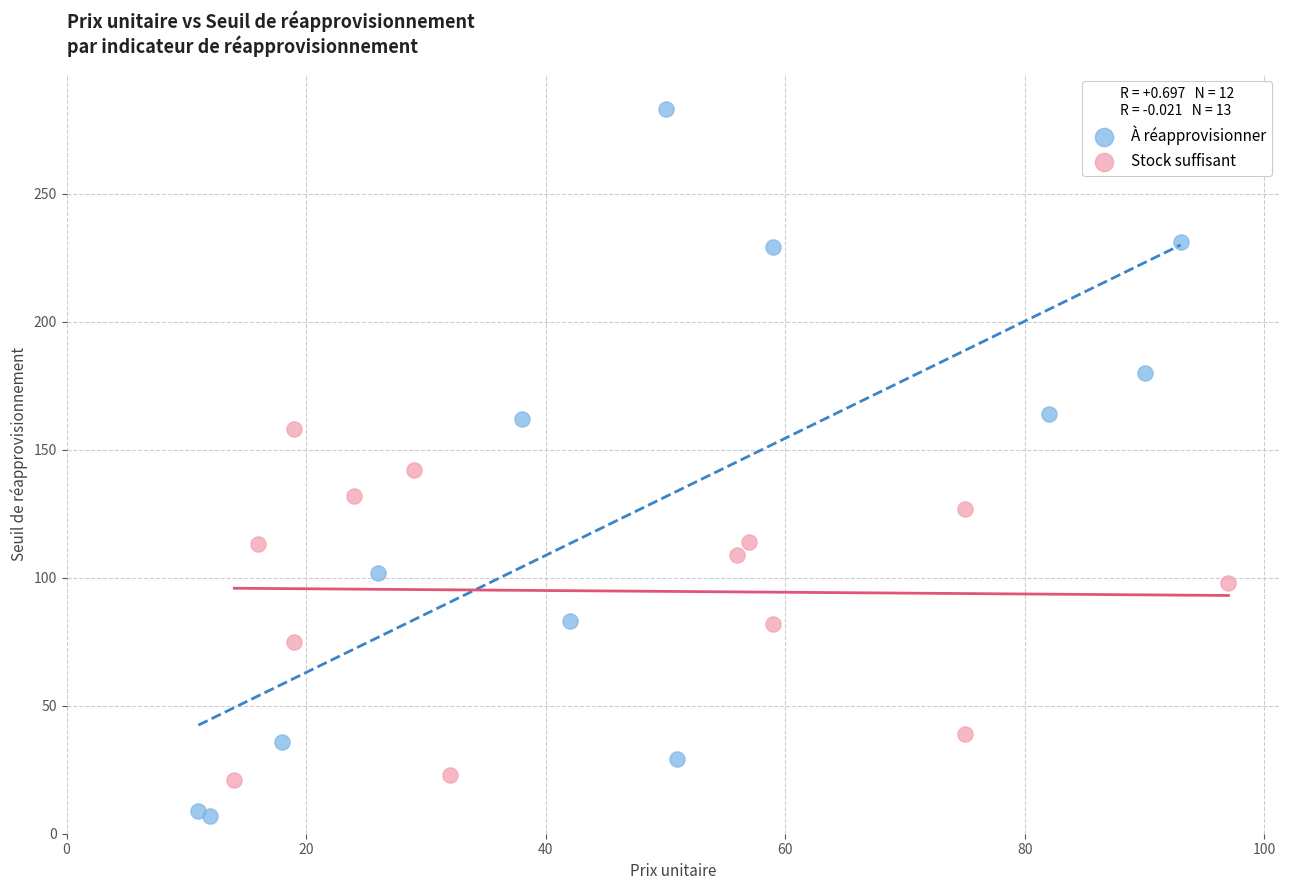

Which series has the largest Y range (max minus min)?

À réapprovisionner